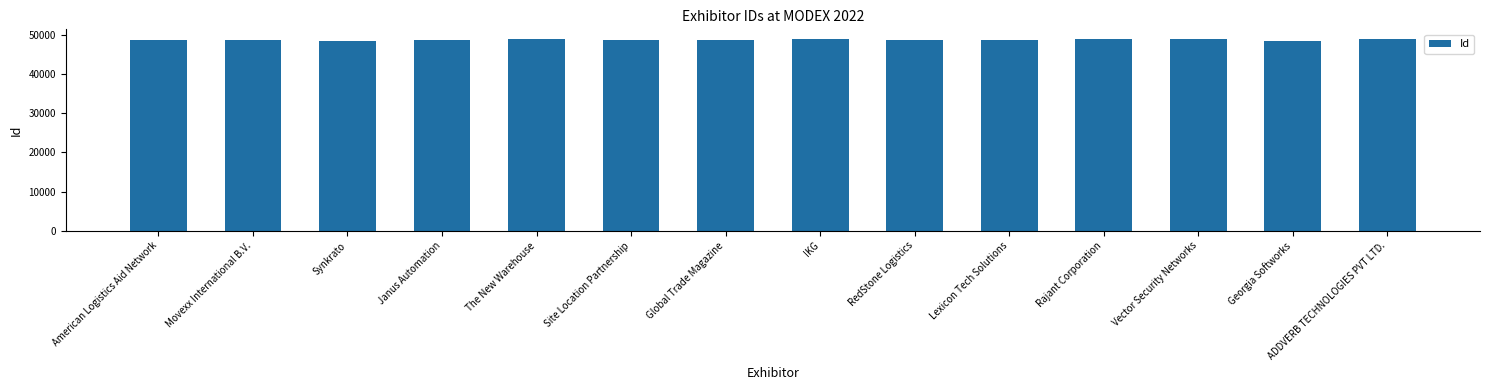

What is the change in value from The New Warehouse to ADDVERB TECHNOLOGIES PVT LTD.?

+128